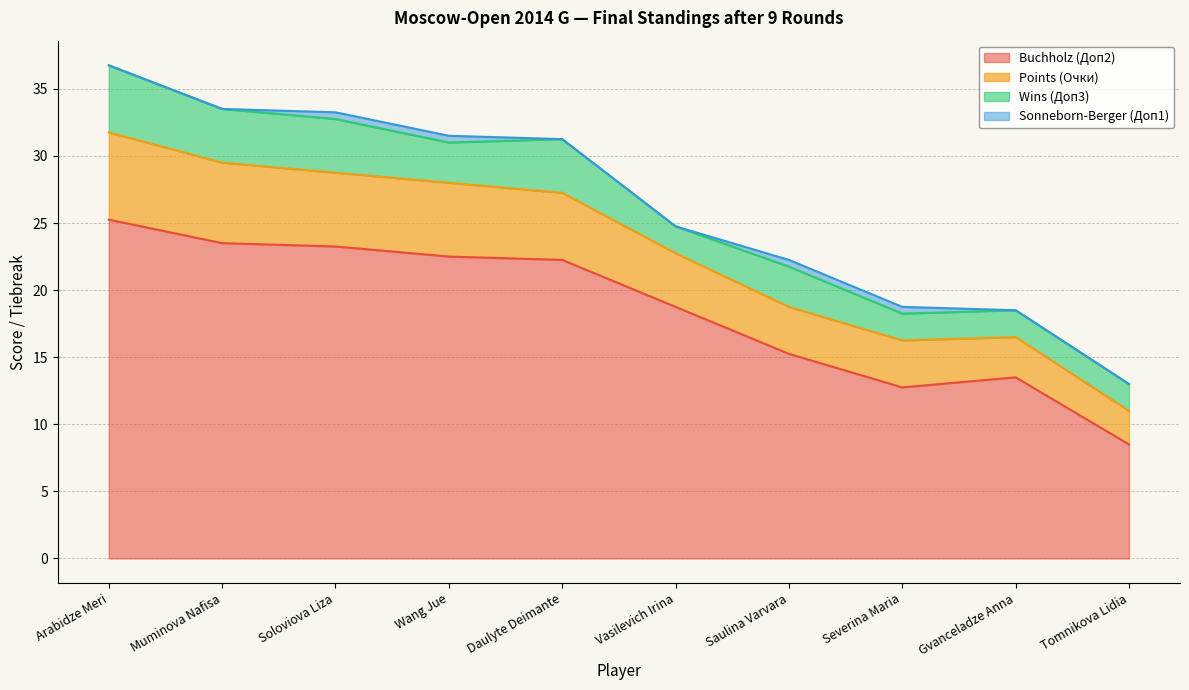

True or false: Points (Очки) has a value of 9.3 at Saulina Varvara.

False